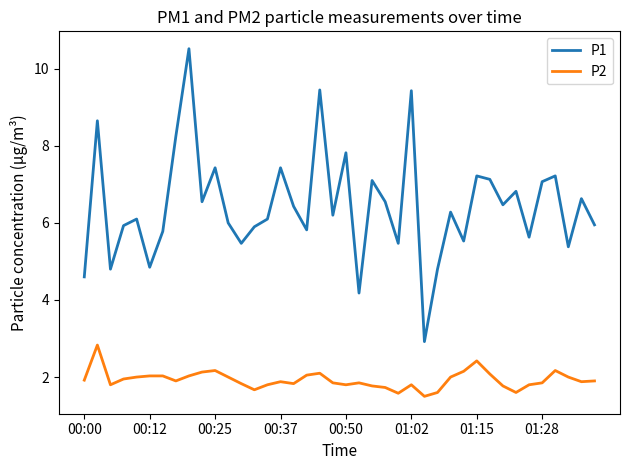

What is the greatest value displayed?

10.5